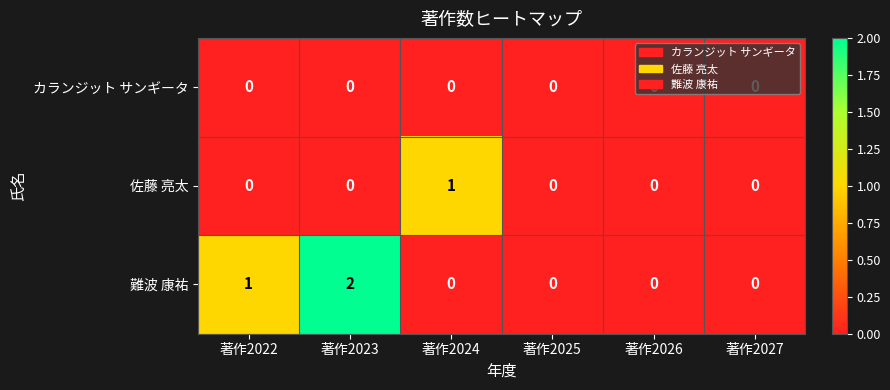

What is the sum of all 難波 康祐 values?

3